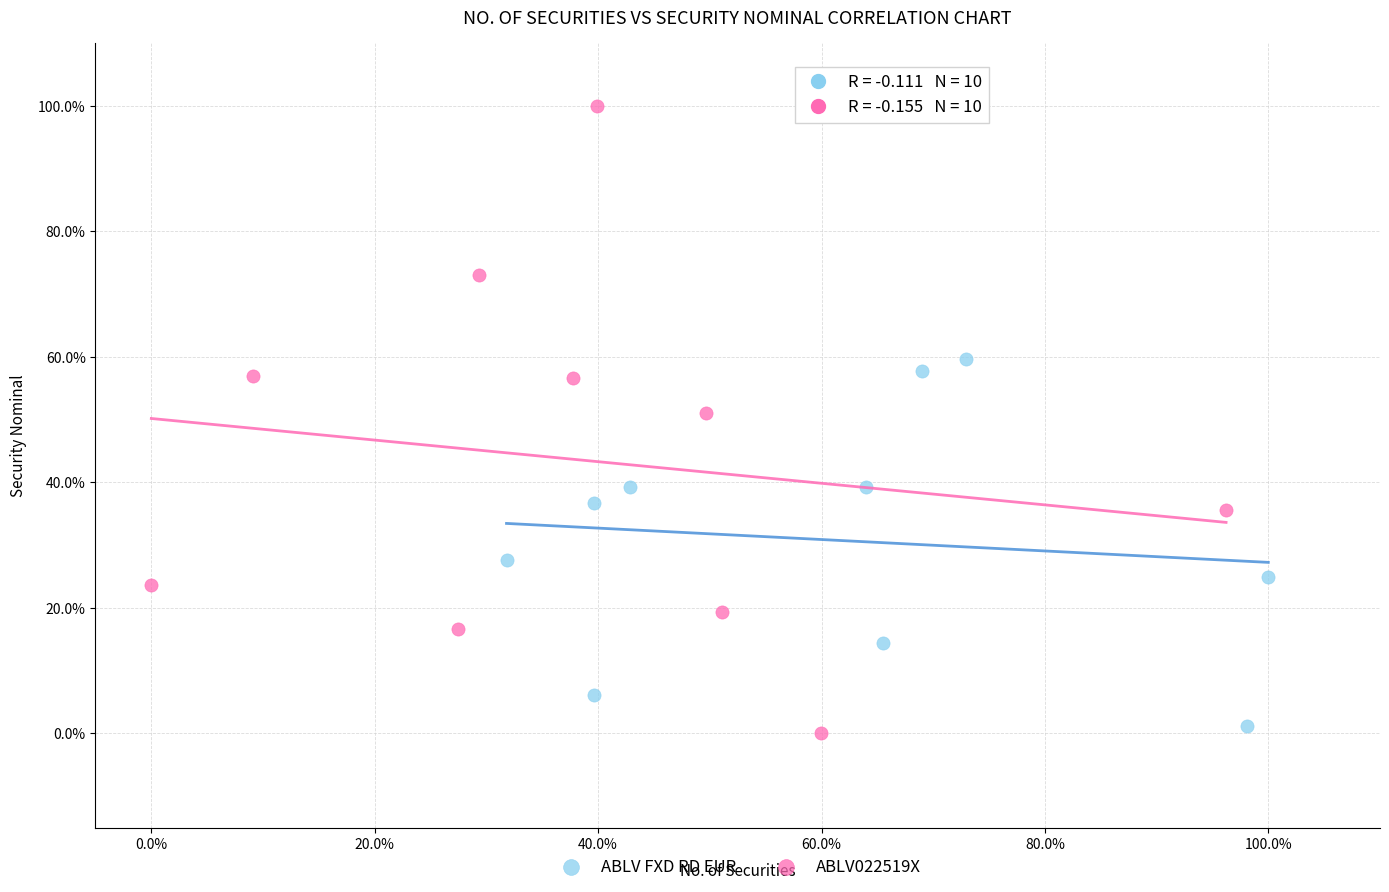

Which series contains the lowest Y value?

ABLV022519X